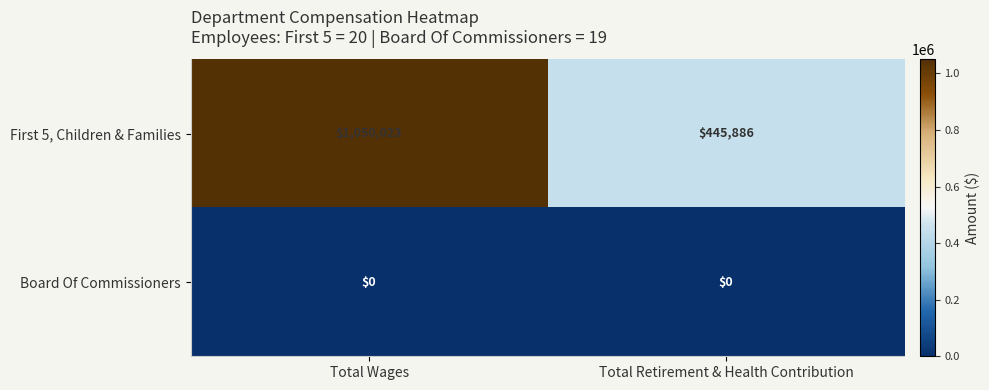

Is it true that Board Of Commissioners equals 0 at Total Wages?

True